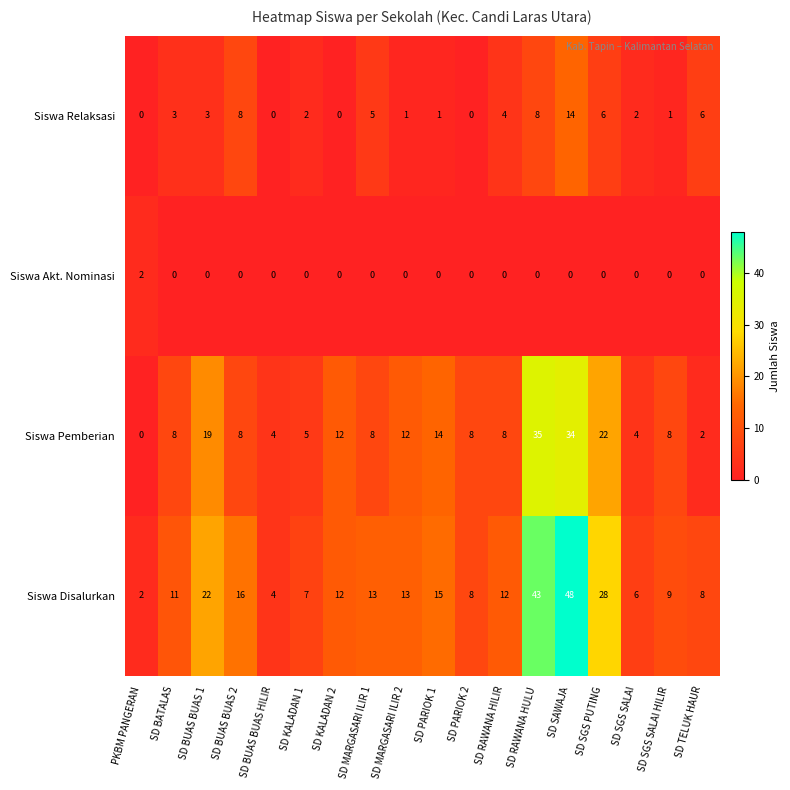

What is the average value of the Siswa Relaksasi series?

4